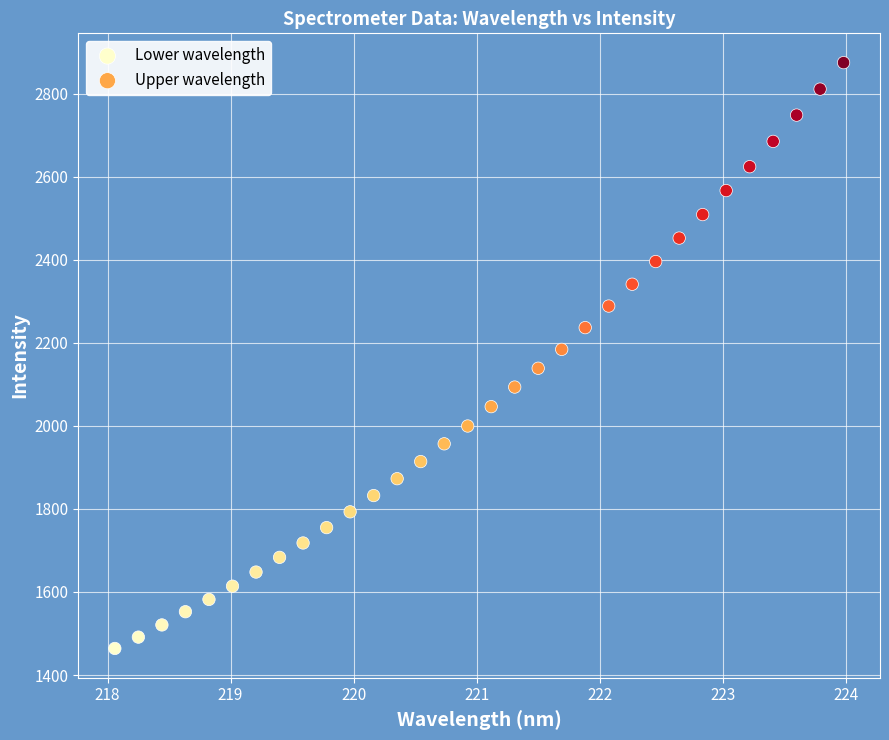

Which series has the widest spread of Y values?

Upper wavelength